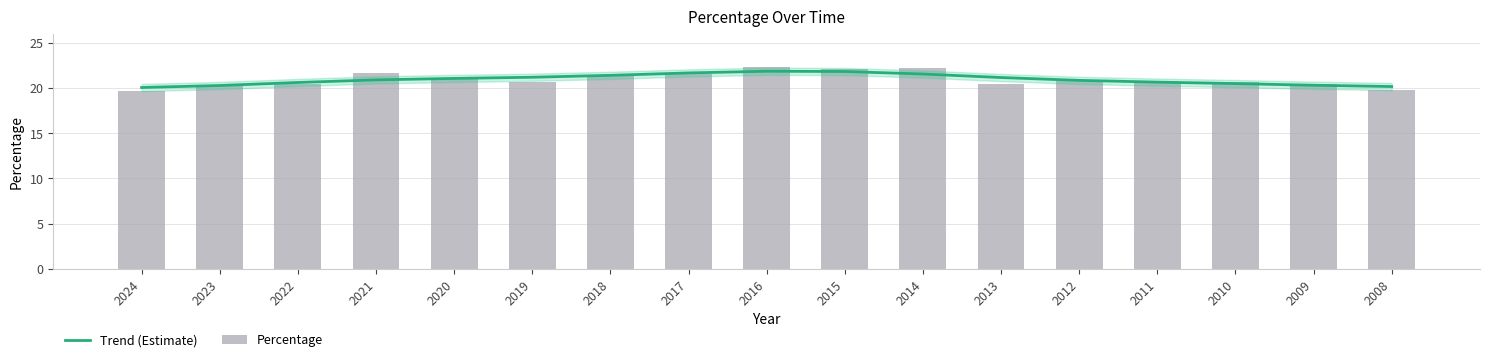

Where is Trend (Estimate) nearest to the value 20?

2024